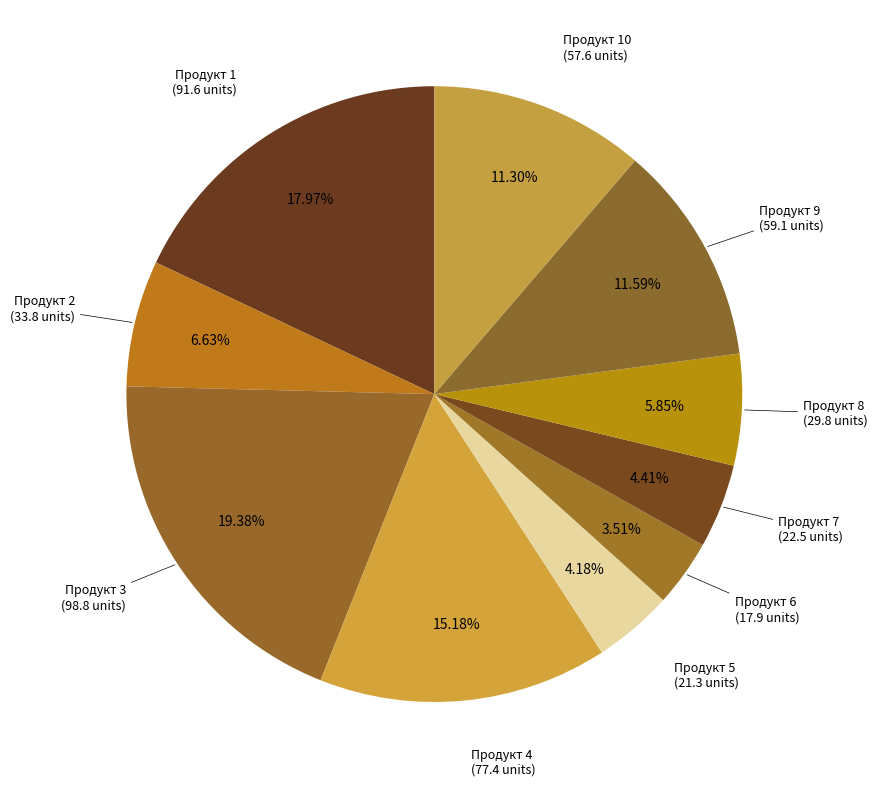

How many segments does this pie chart have?

10